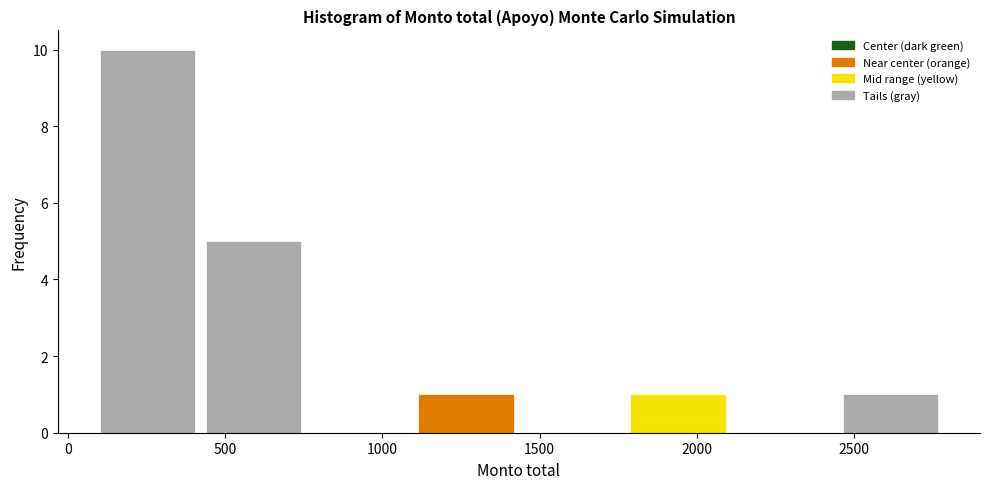

Reading left to right, list every bar in this chart as the range it spans on the x-axis followed by its height. Neither the bar edges nor the heights are printed on the chart, so give them approximately, as read against the axes.

100 to 400: 10
400 to 750: 5
750 to 1100: 0
1100 to 1450: 1
1450 to 1750: 0
1750 to 2100: 1
2100 to 2450: 0
2450 to 2800: 1